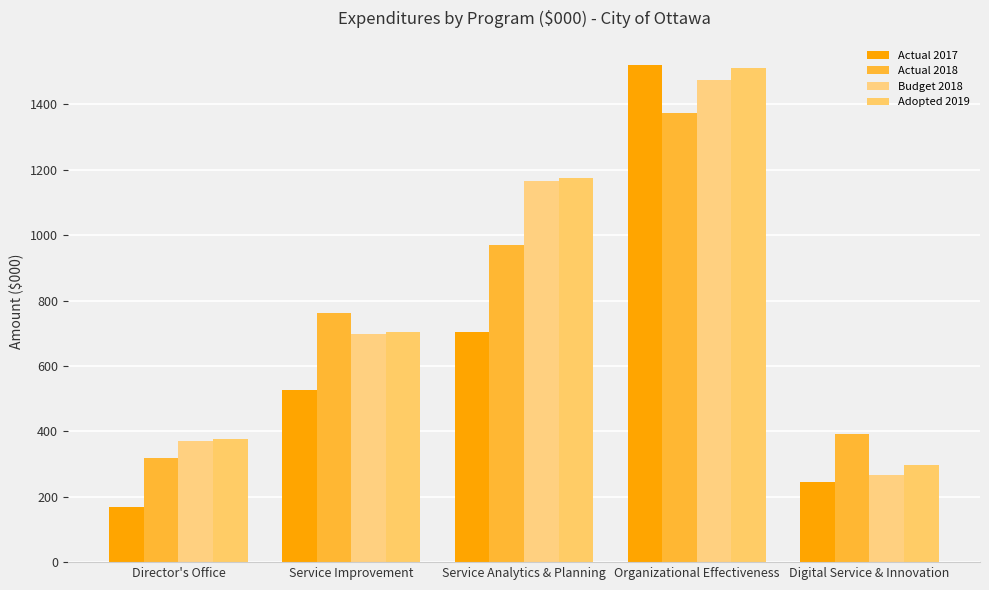

Which series has the largest range (max minus min)?

Actual 2017